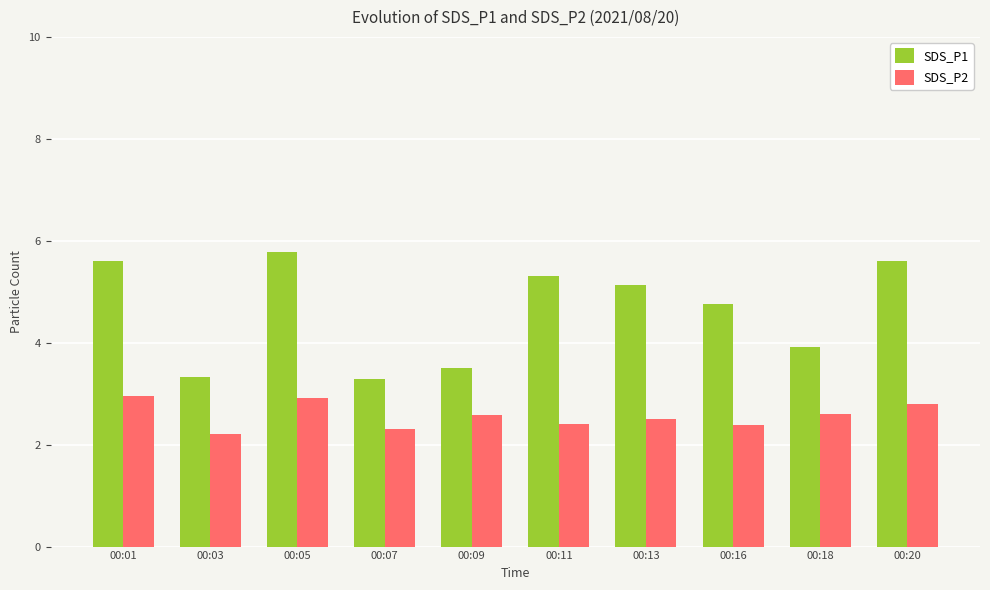

What are all the series names shown in the legend?

SDS_P1, SDS_P2